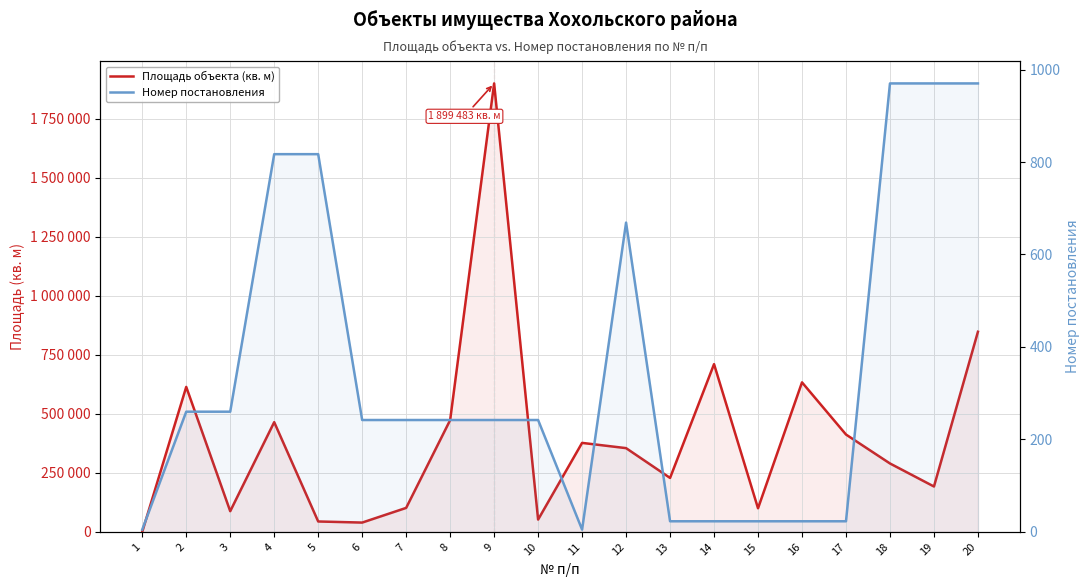

What is the average value of the Номер постановления series?

353.4